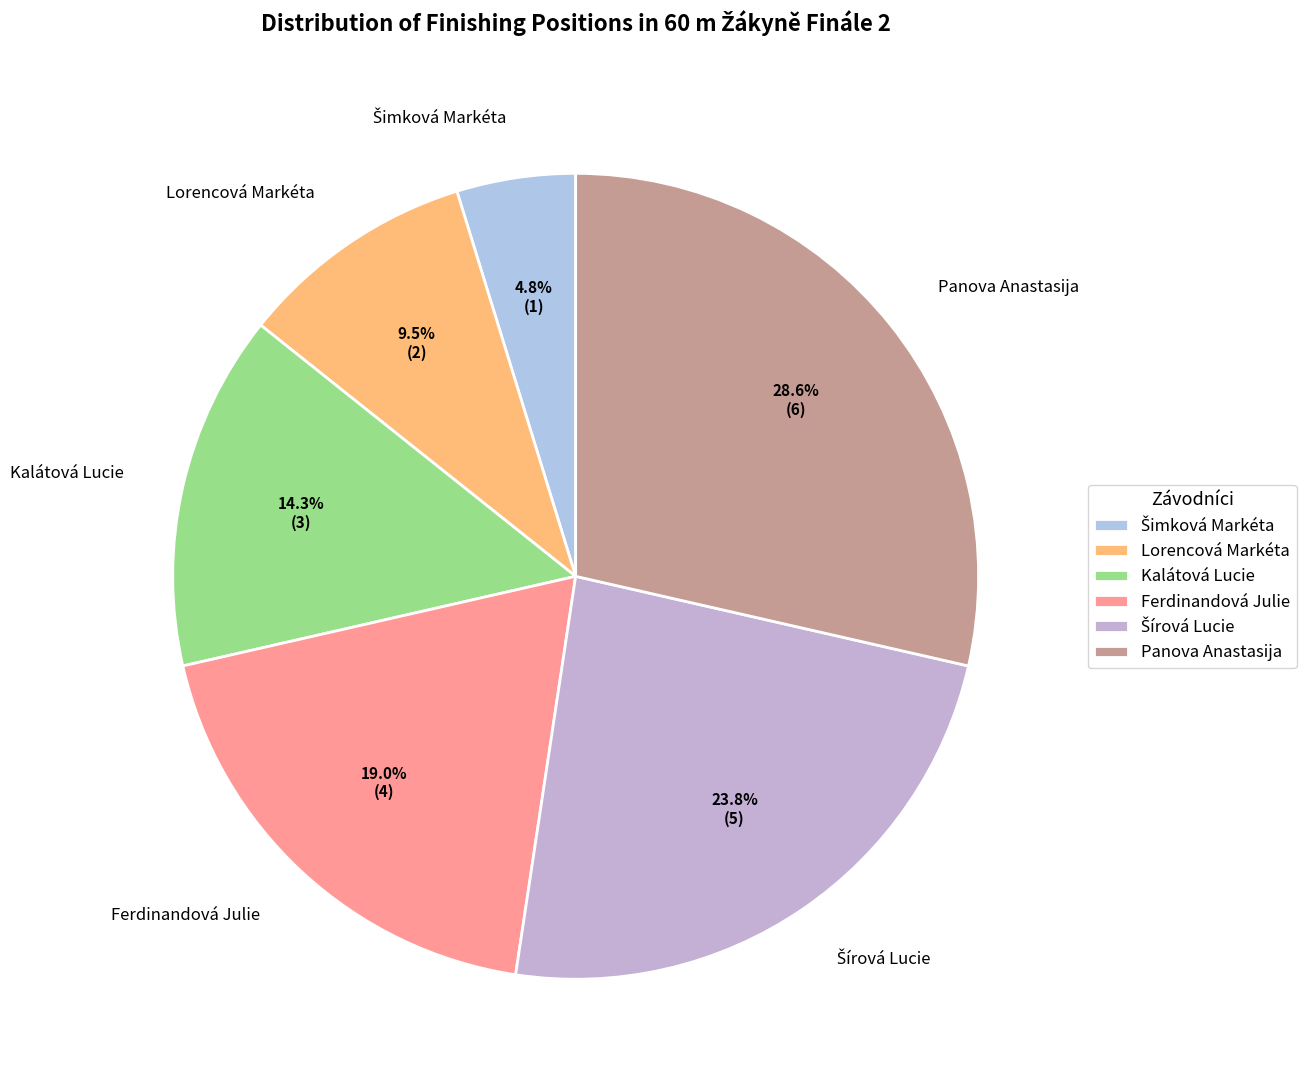

To the nearest percent, what is the difference between the largest and smallest slice percentages?

24%